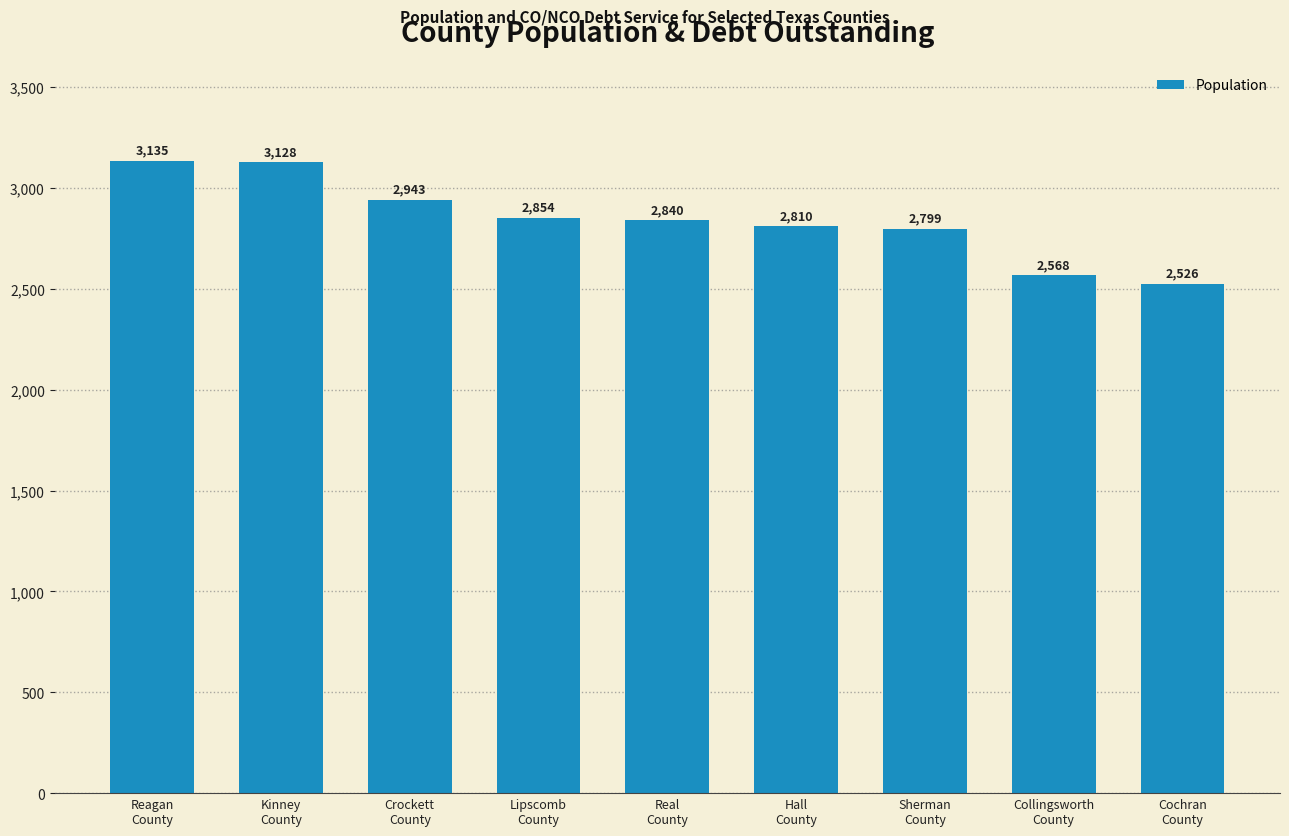

How many distinct data groups are displayed?

1